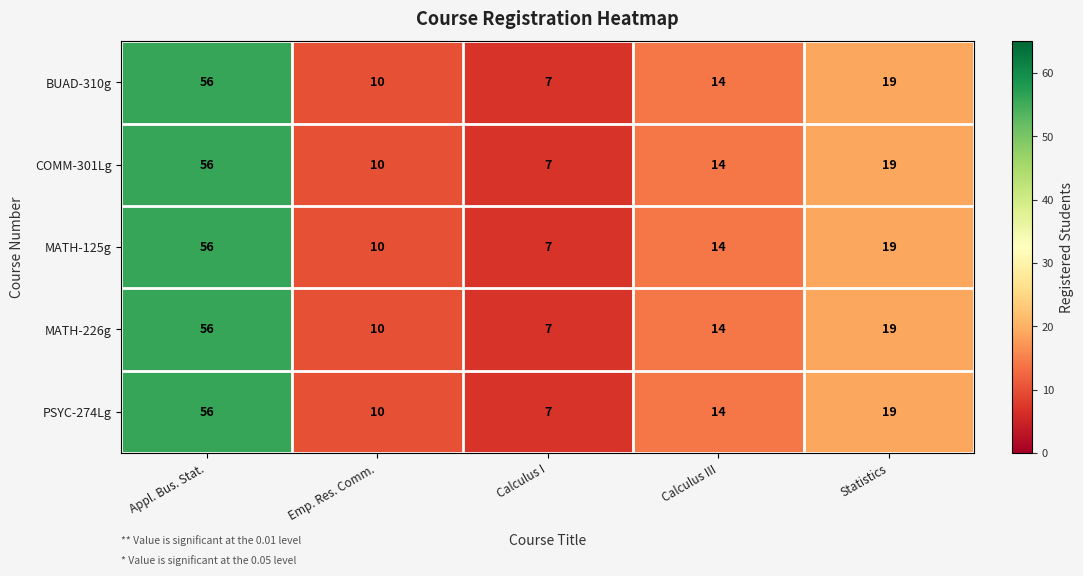

At which category does the chart reach its peak across all series?

Appl. Bus. Stat.